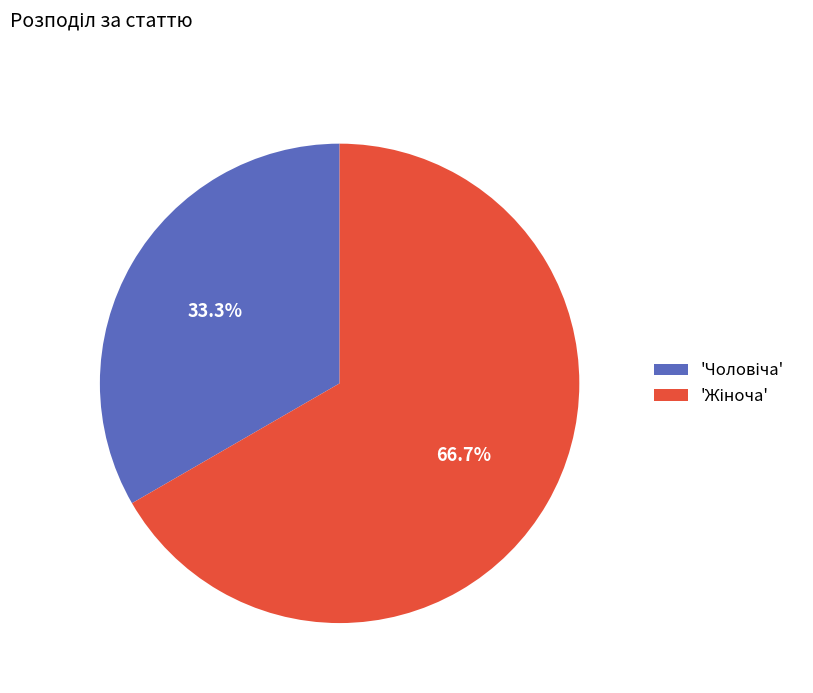

How many segments does this pie chart have?

2